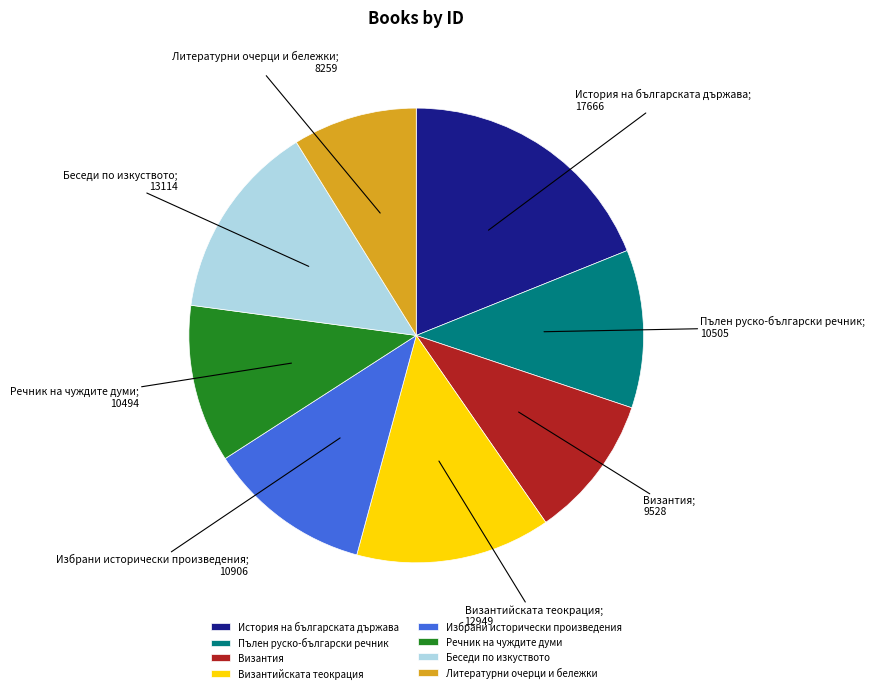

Combined, do Беседи по изкуството and История на българската държава account for over 50%?

No